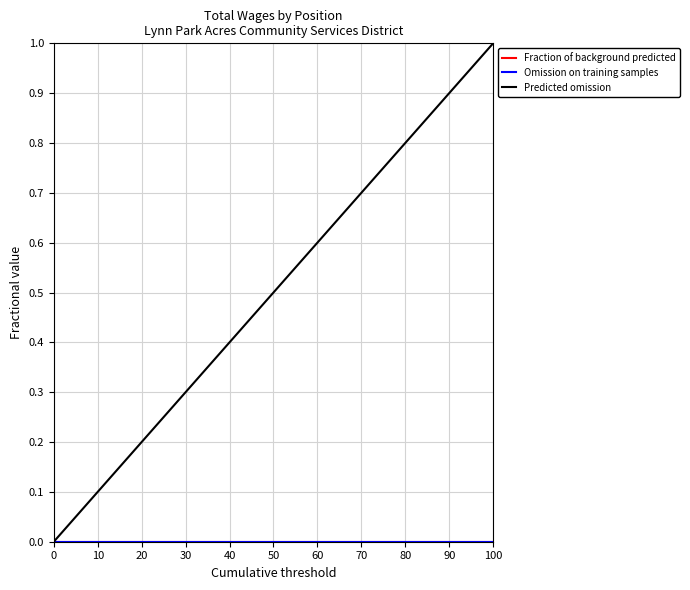

True or false: Omission on training samples and Fraction of background predicted cross at least once.

False